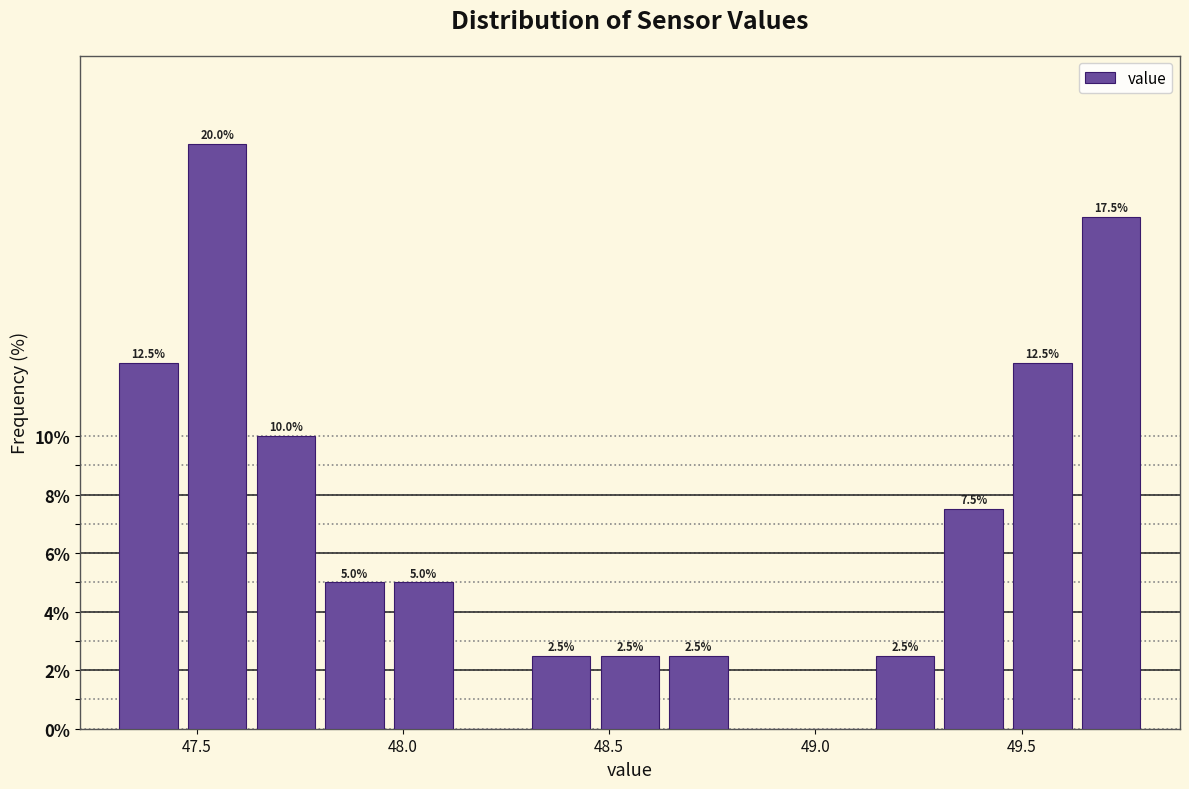

Around what value on the x-axis is the tallest bar? Give the approximate position of its centre, as read against the axis.

47.55